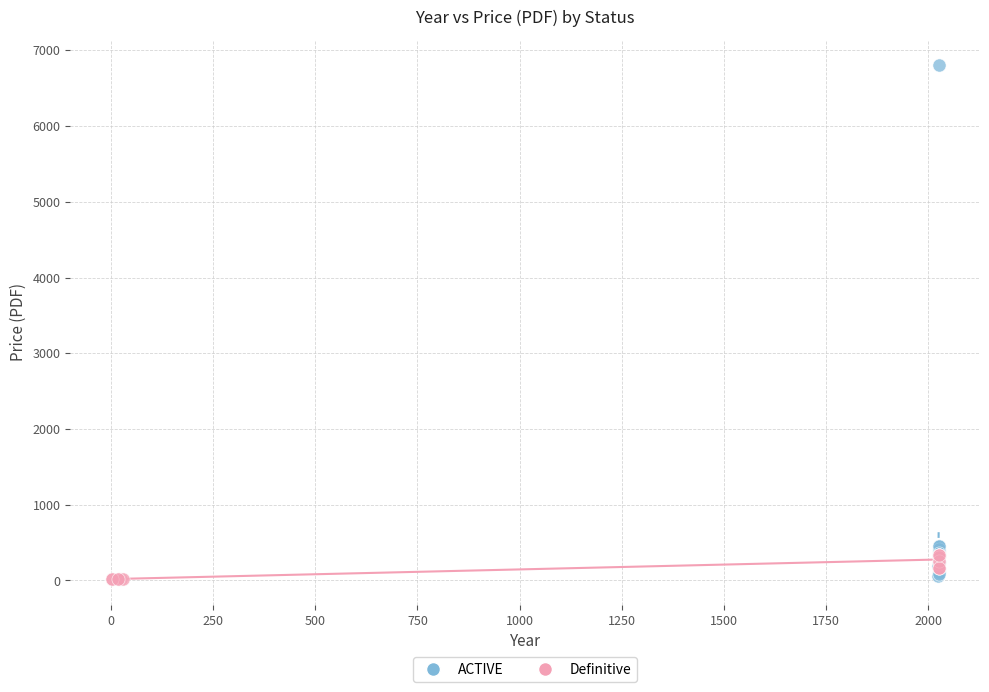

Which series has the widest spread of Y values?

ACTIVE